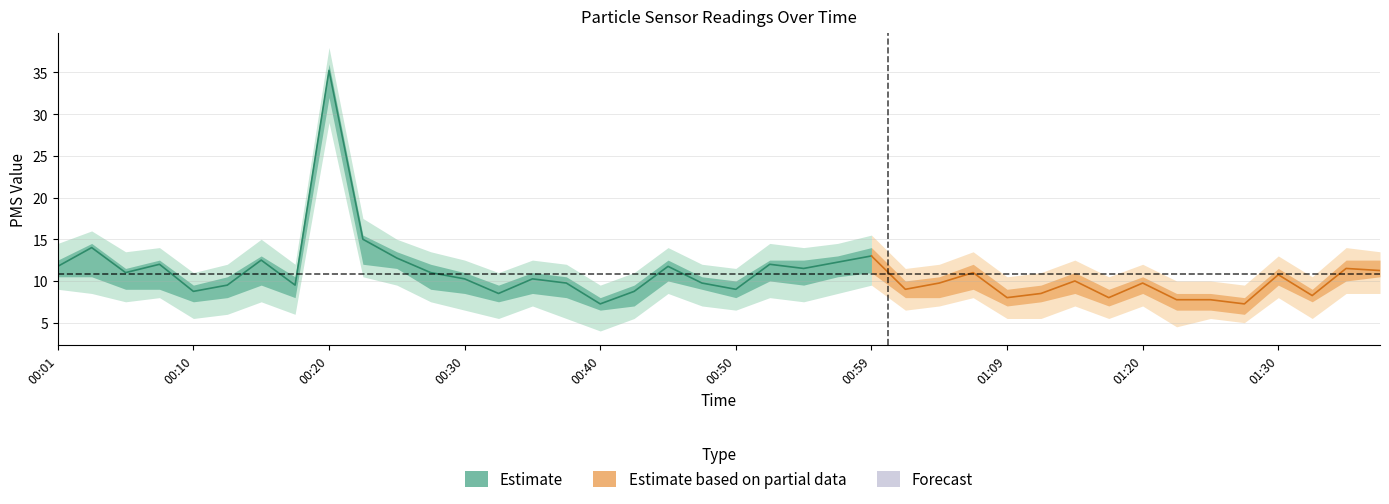

How many distinct data groups are displayed?

2